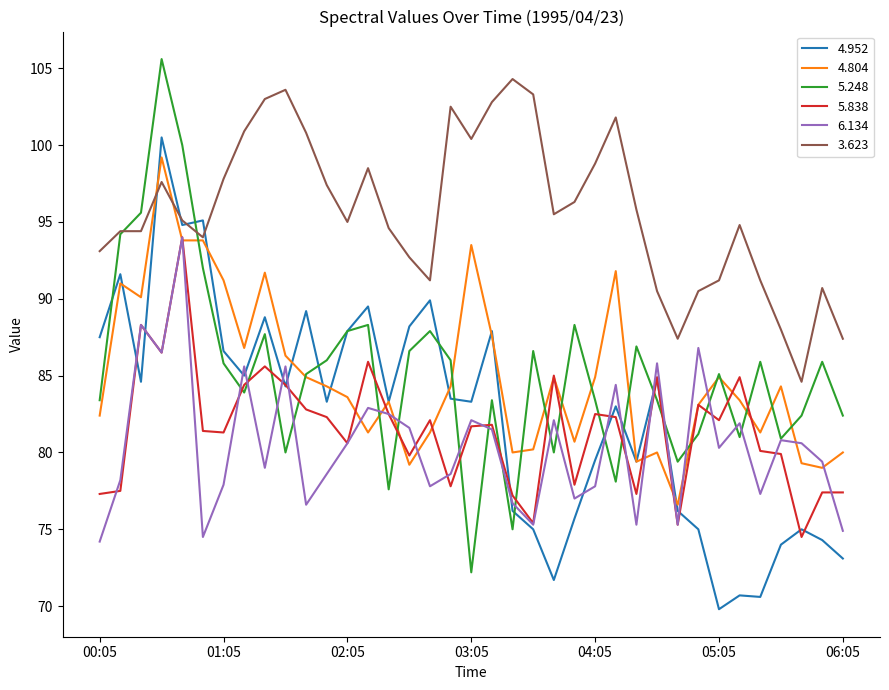

True or false: 5.838 and 5.248 cross at least once.

True